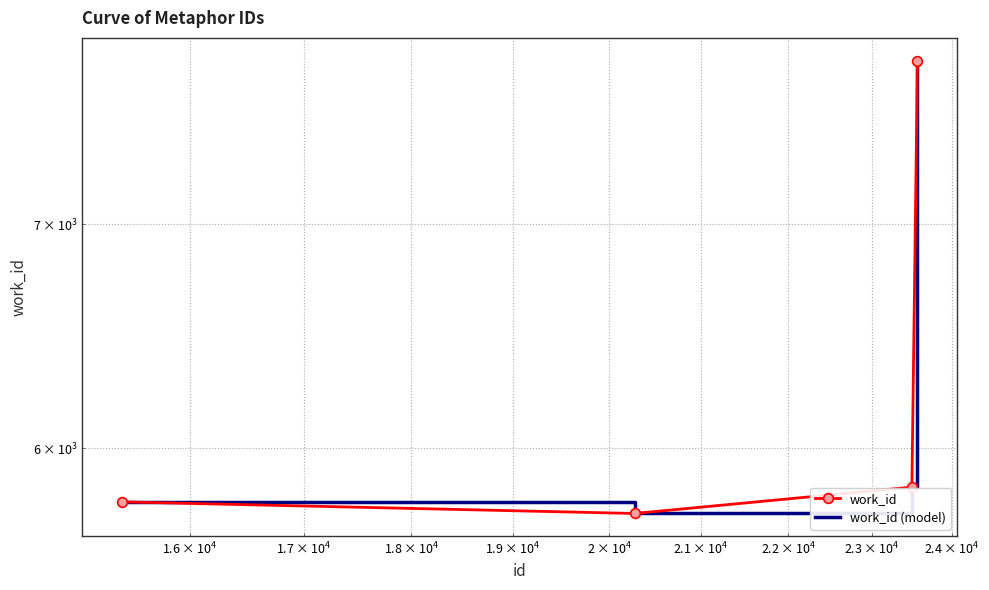

What is the minimum value for work_id?

5736